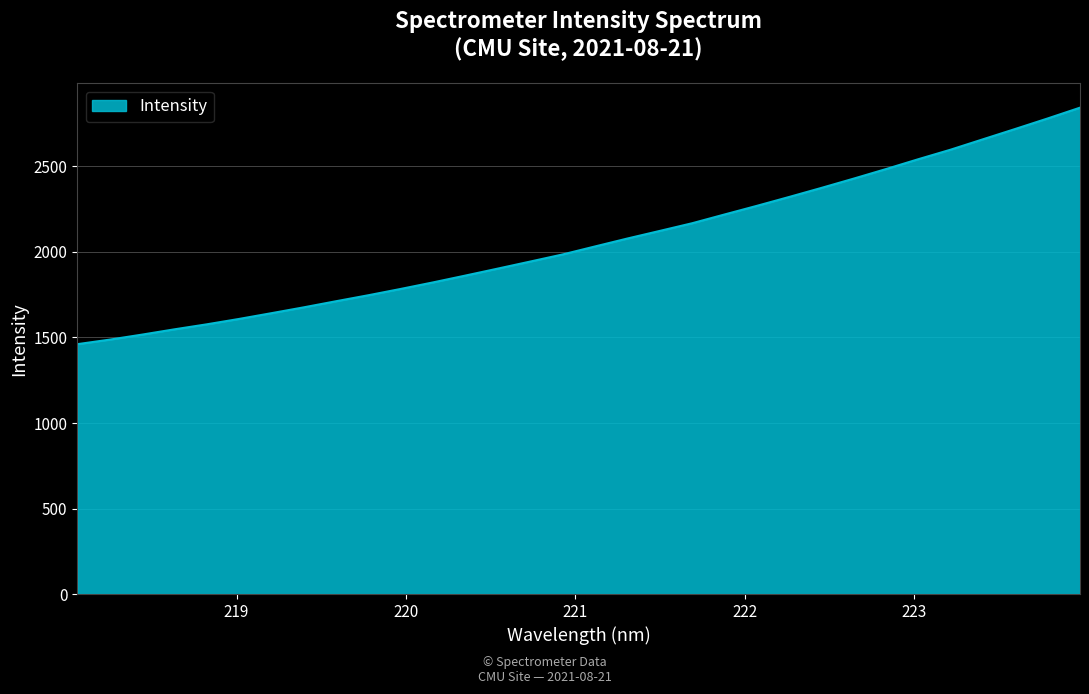

What is the difference between the maximum and minimum values?

1382.8